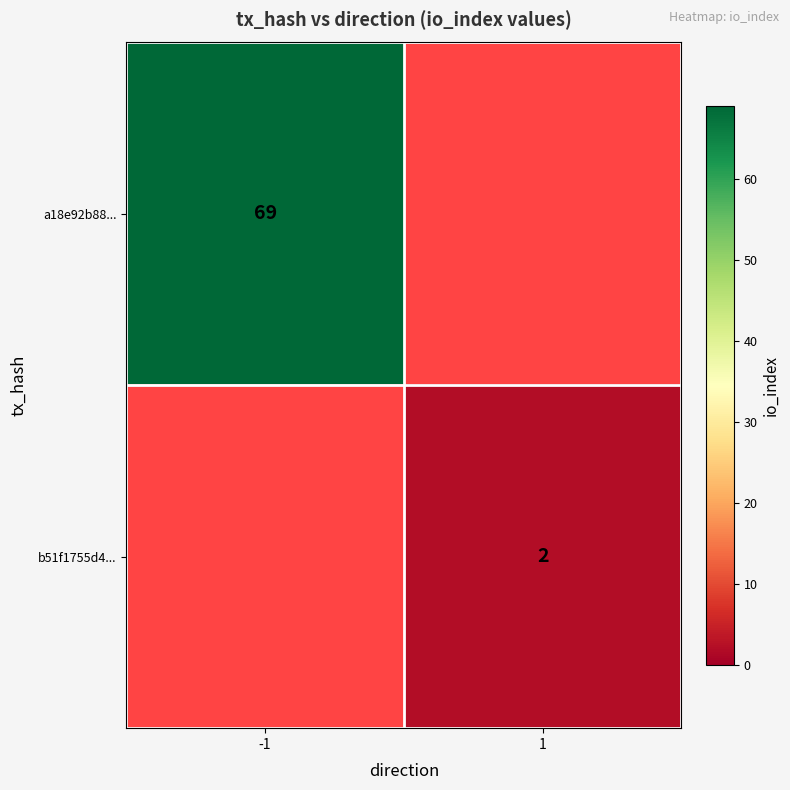

The a18e92b88... series shows 32 at -1. True or false?

False